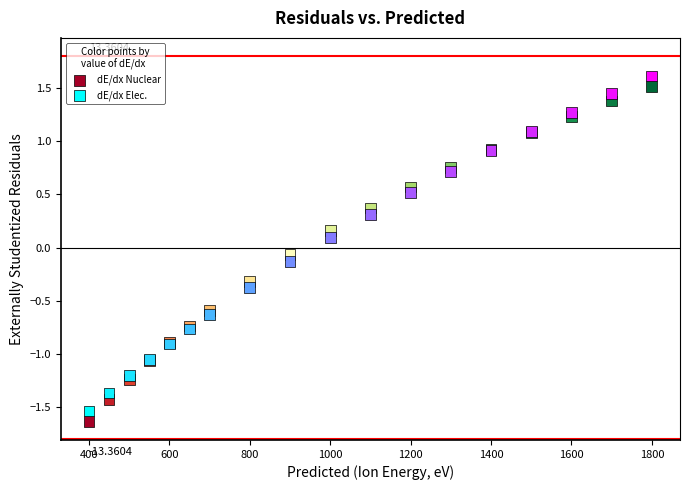

What is the X range (max minus min) for the scatter plot?

1400.0